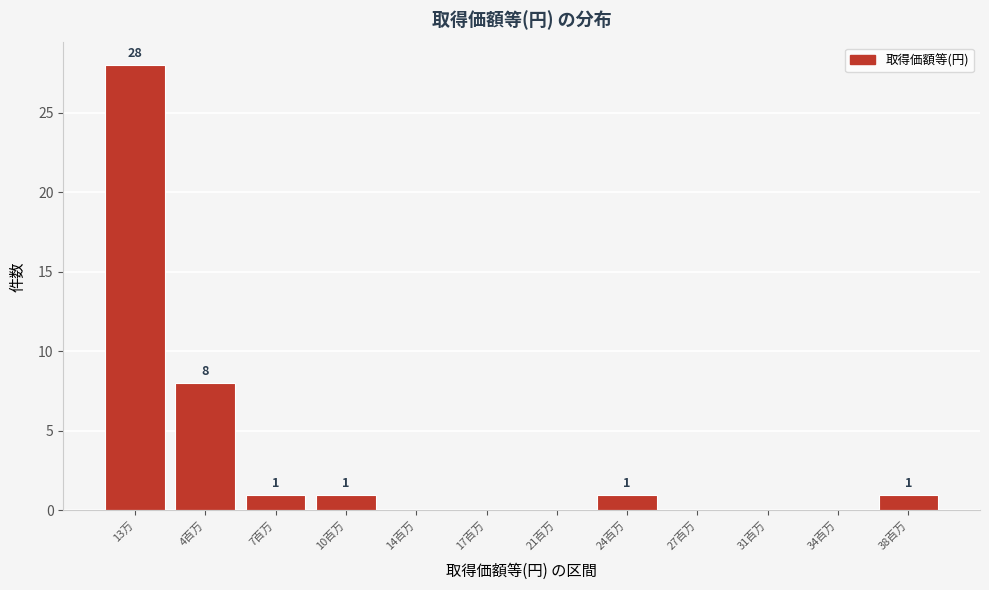

Reading right to left, extract all data points from this chart.

38百万=1	34百万=0	31百万=0	27百万=0	24百万=1	21百万=0	17百万=0	14百万=0	10百万=1	7百万=1	4百万=8	13万=28